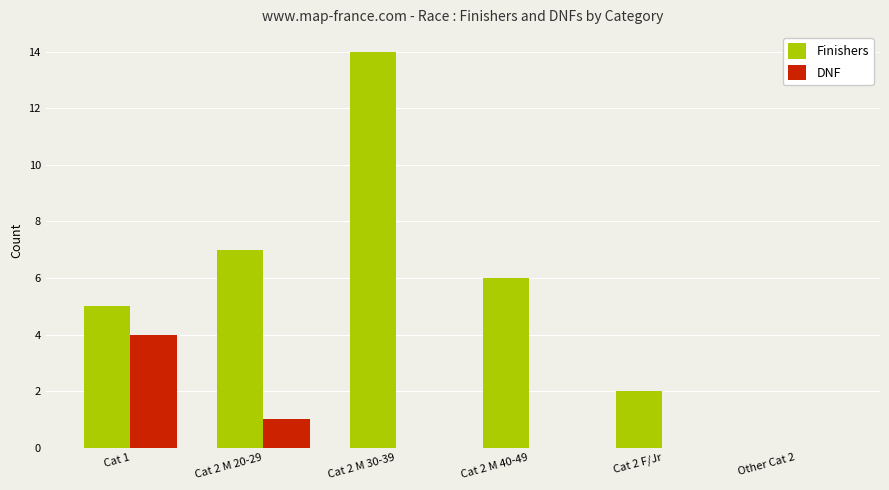

The value of DNF at Other Cat 2 is -3. True or false?

False